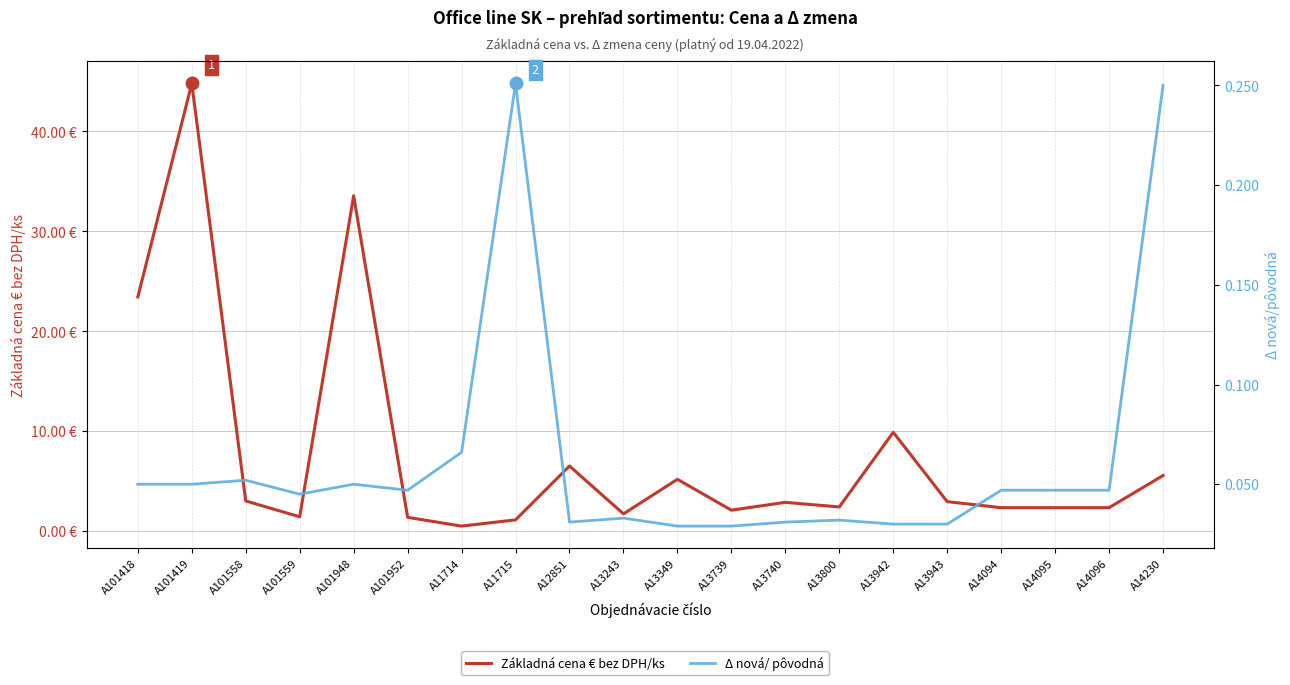

At which label does Základná cena € bez DPH/ks reach its peak?

A101419